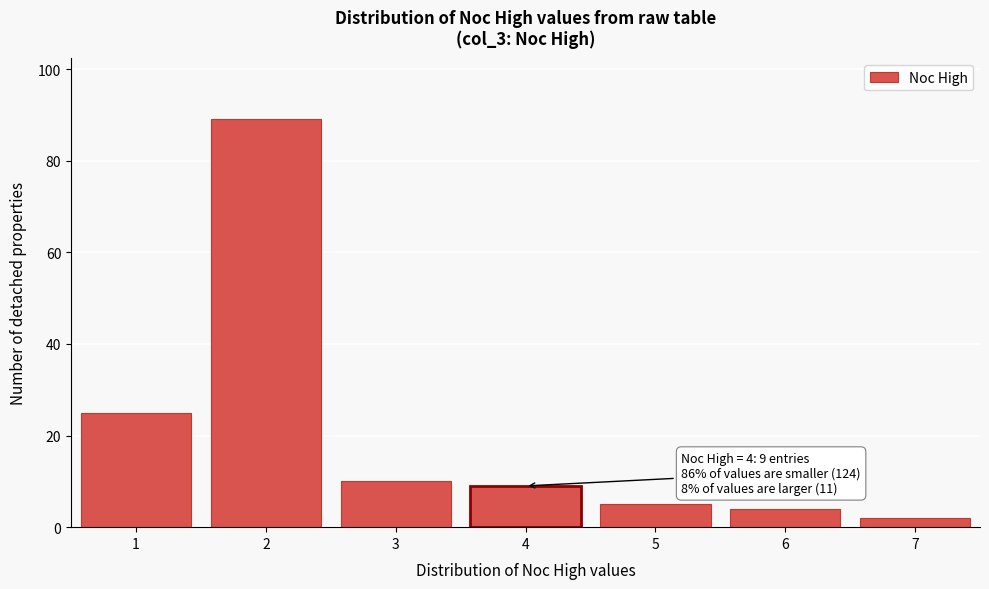

Reading left to right, transcribe all the data shown in this chart.

25	89	10	9	5	4	2